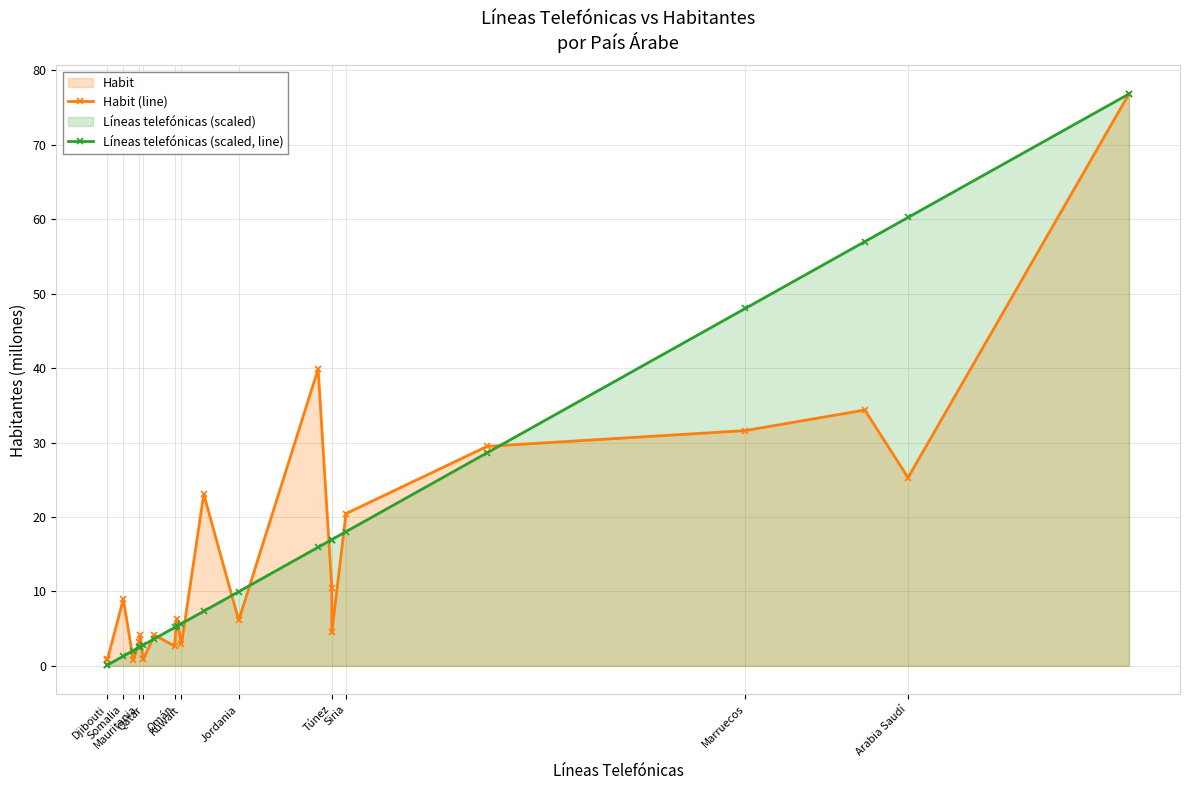

What is the average value of the Líneas telefónicas (scaled, line) series?

17.6